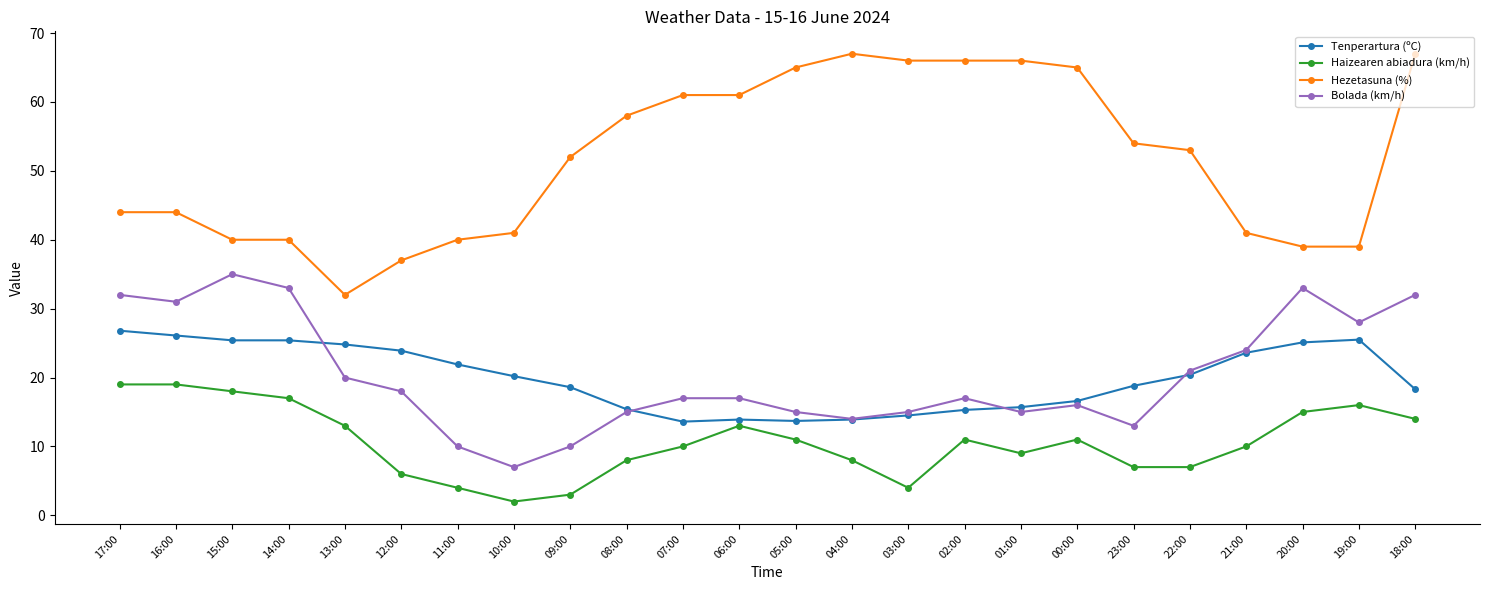

True or false: Tenperartura (ºC) and Hezetasuna (%) cross at least once.

False